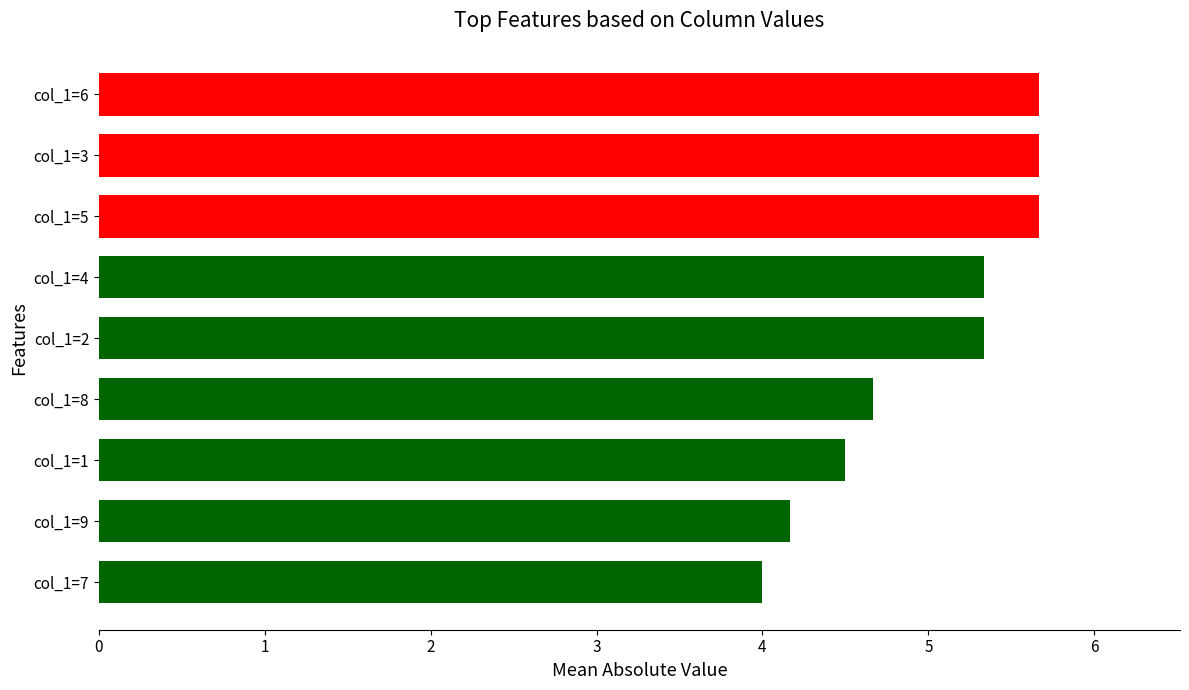

What is the difference between the second highest and minimum values?

1.7